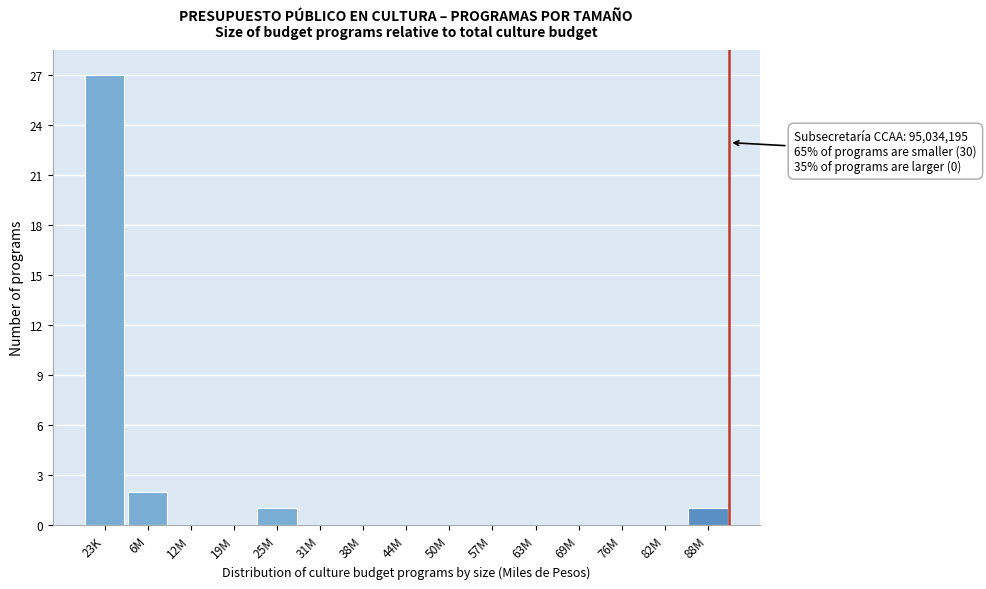

Reading left to right, transcribe all the data shown in this chart.

23K=27	6M=2	12M=0	19M=0	25M=1	31M=0	38M=0	44M=0	50M=0	57M=0	63M=0	69M=0	76M=0	82M=0	88M=1